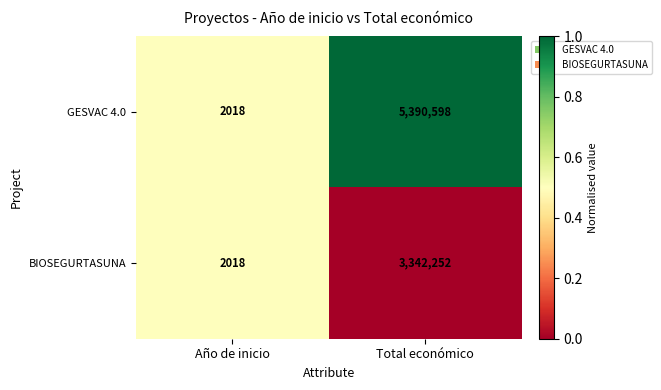

At Total económico, list the series in order from smallest to largest.

BIOSEGURTASUNA, GESVAC 4.0